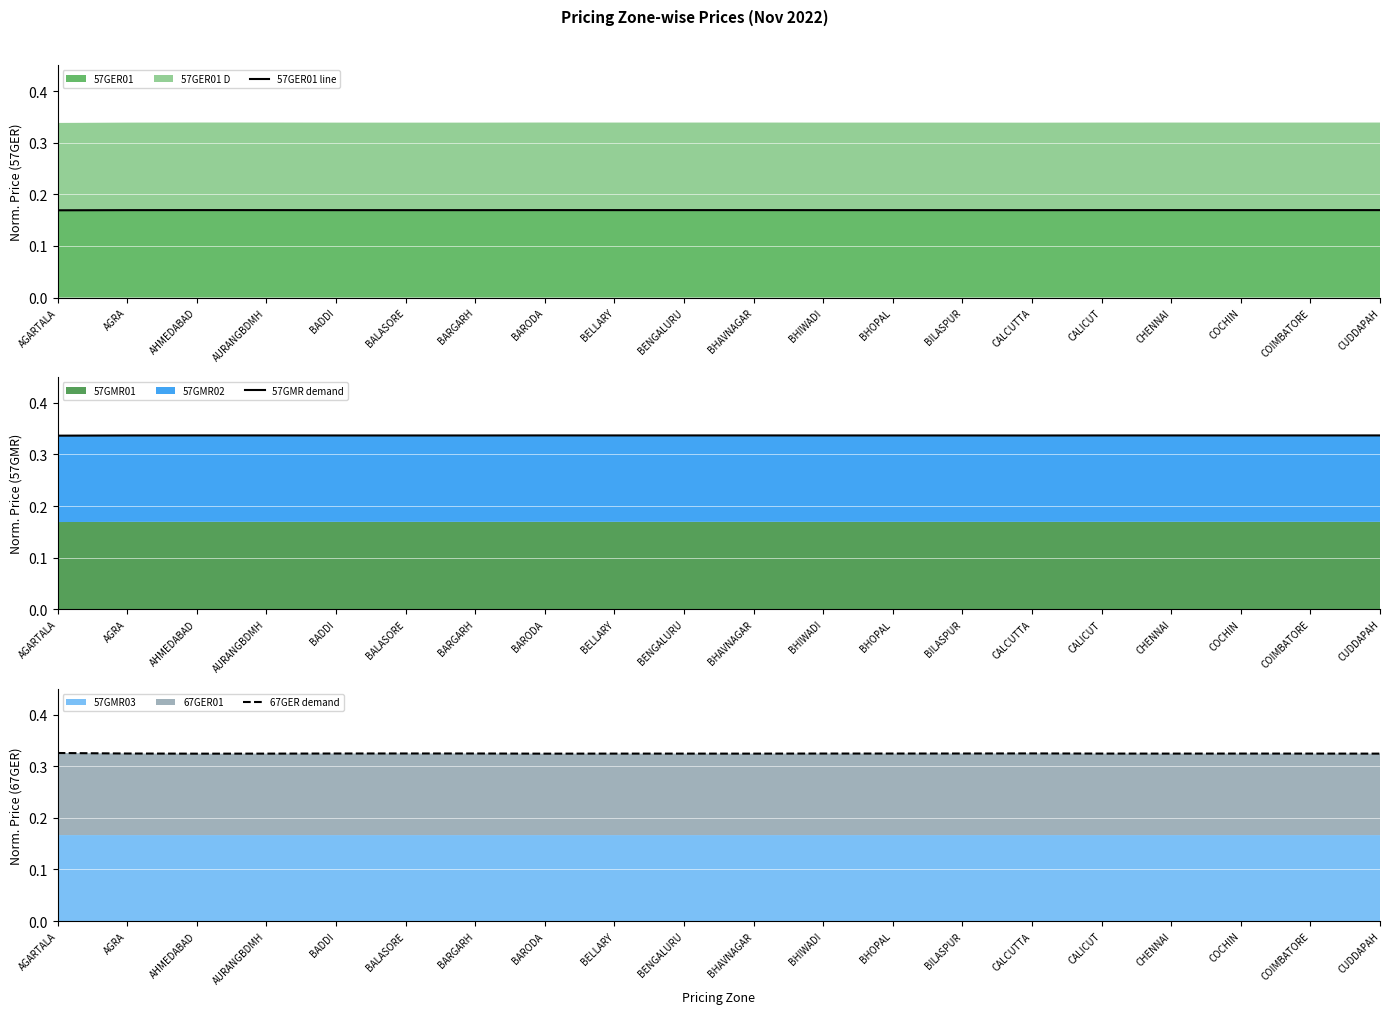

Rank the series at COCHIN from lowest to highest value.

57GER01 line, 67GER demand, 57GMR demand